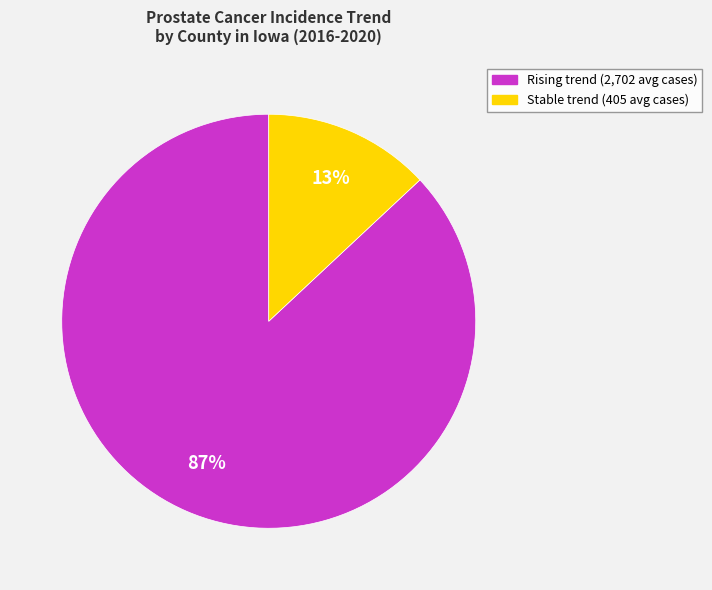

Is there any slice that represents more than half of the pie?

Yes